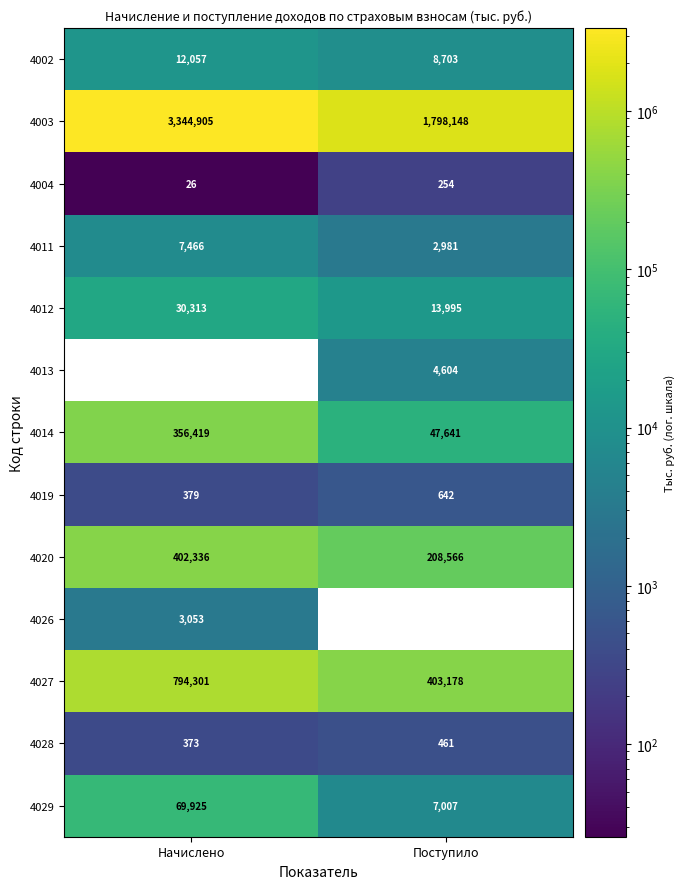

Which has a higher value, Начислено or Поступило?

Начислено